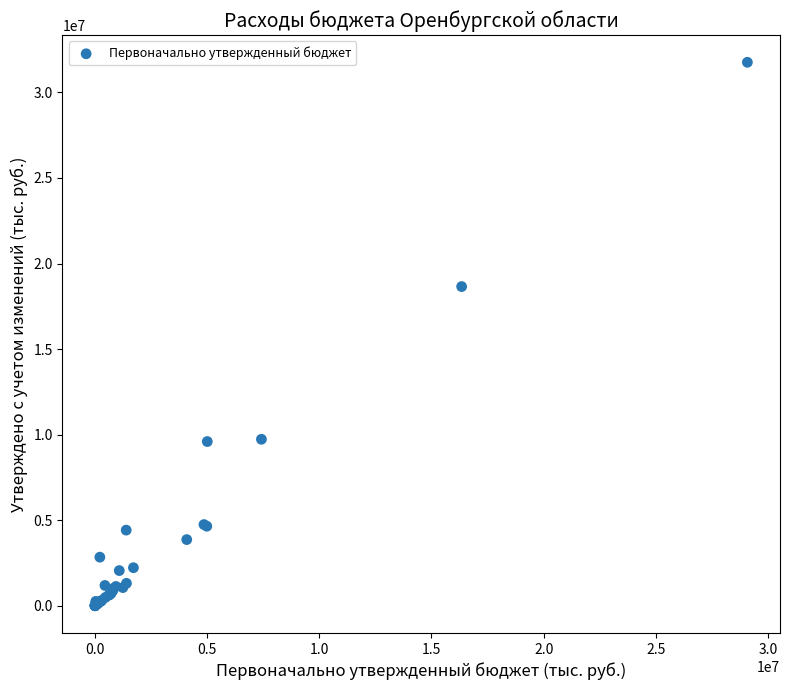

What Y value in the scatter plot is closest to 15878954?

18652770.3